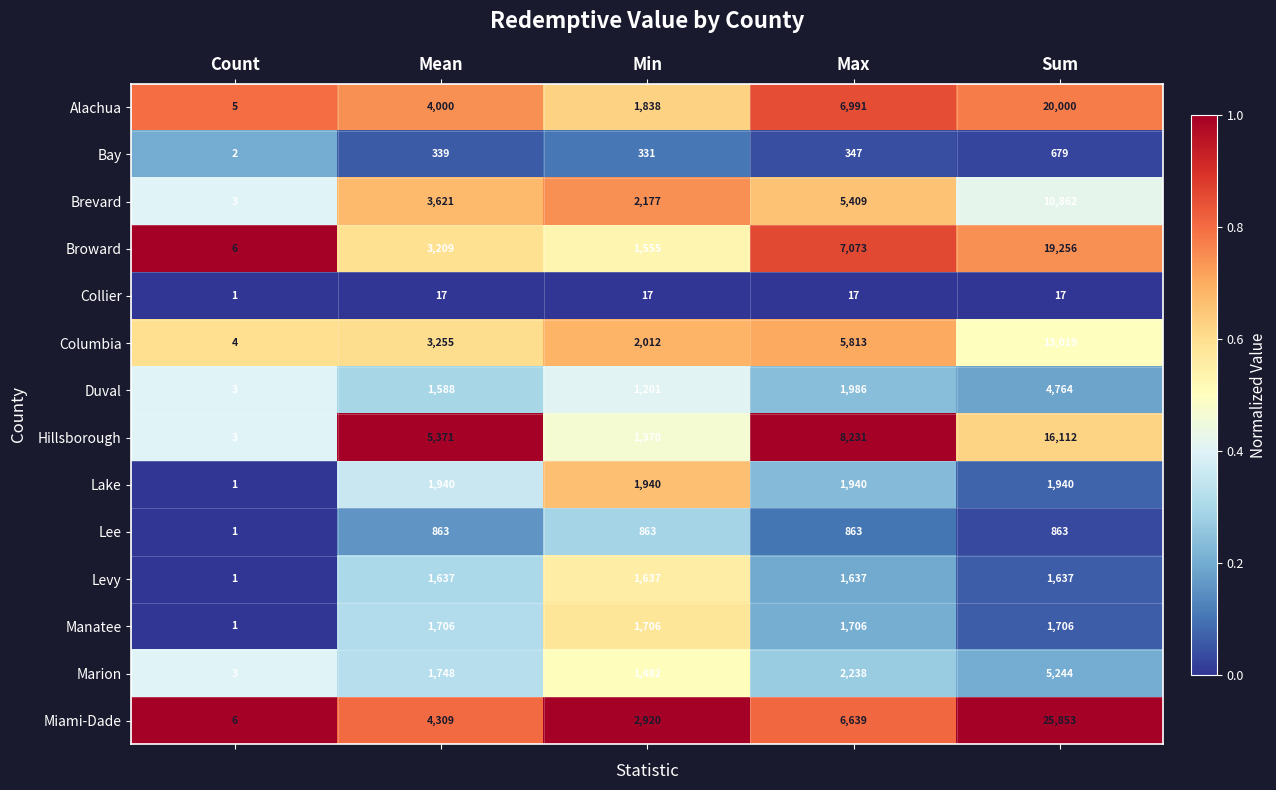

The value of Collier at Max is 17. True or false?

True